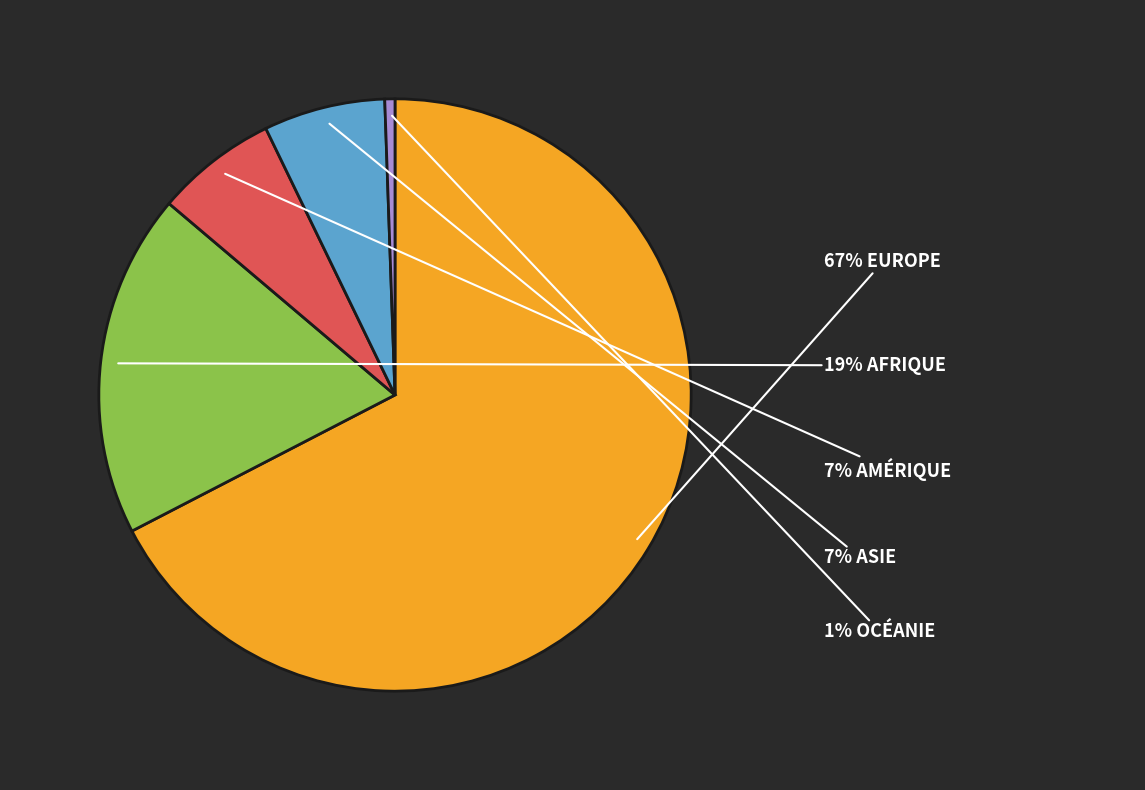

To the nearest percent, what is the average slice percentage?

20%